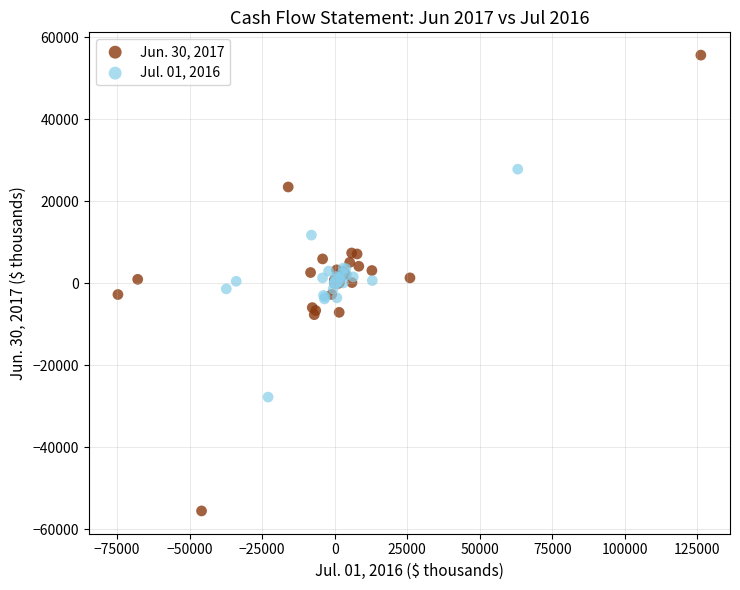

Which series contains the highest Y value?

Jun. 30, 2017